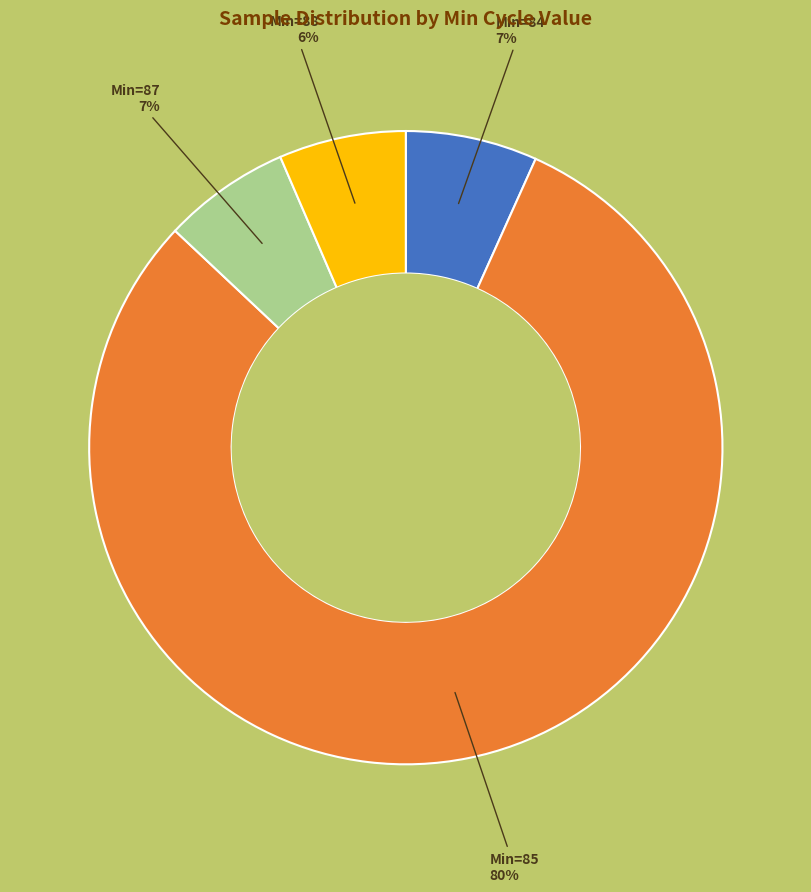

To the nearest percent, what is the difference between the largest and smallest slice percentages?

74%